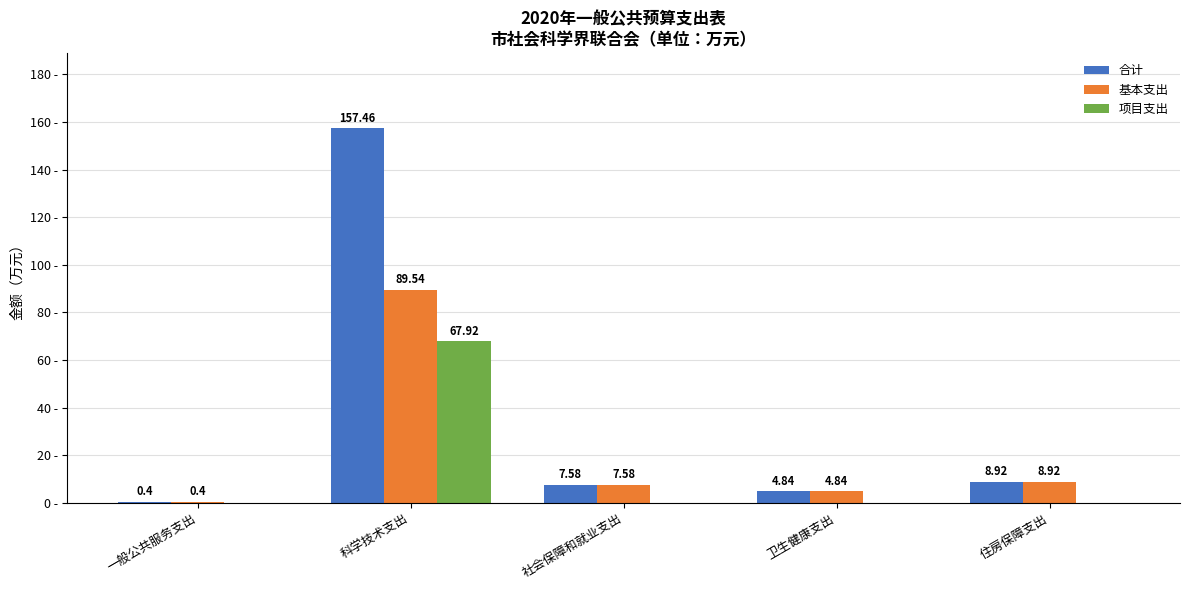

Does the chart contain stacked bars?

No